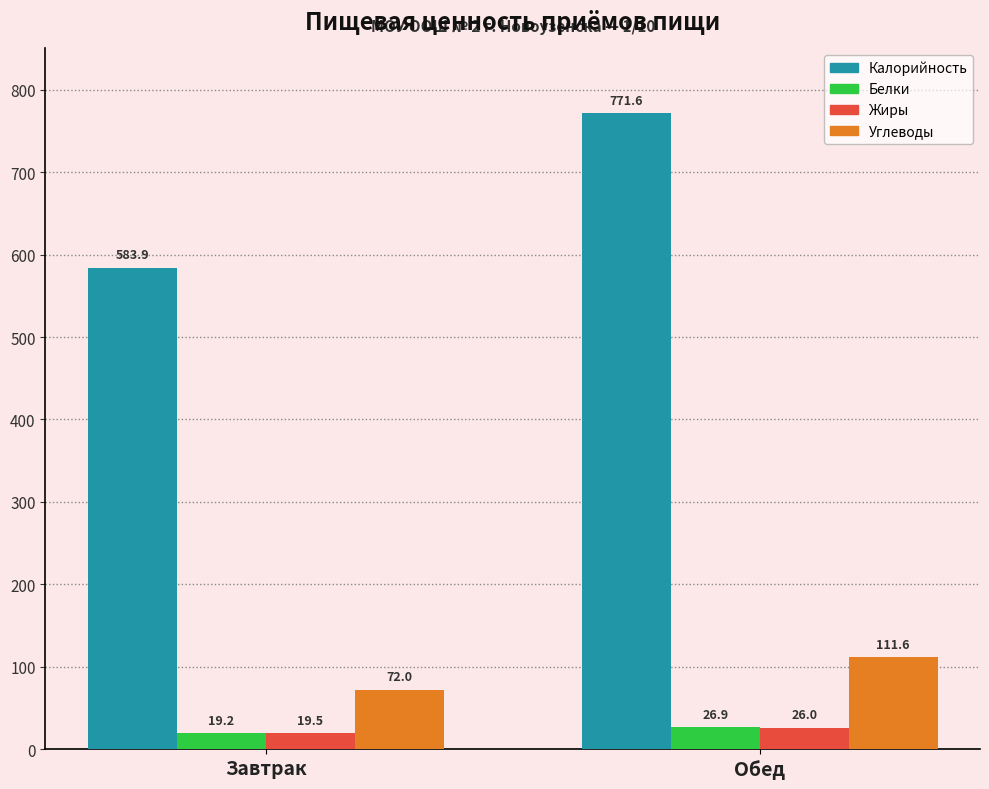

What value does the Жиры series have at Обед?

26.0